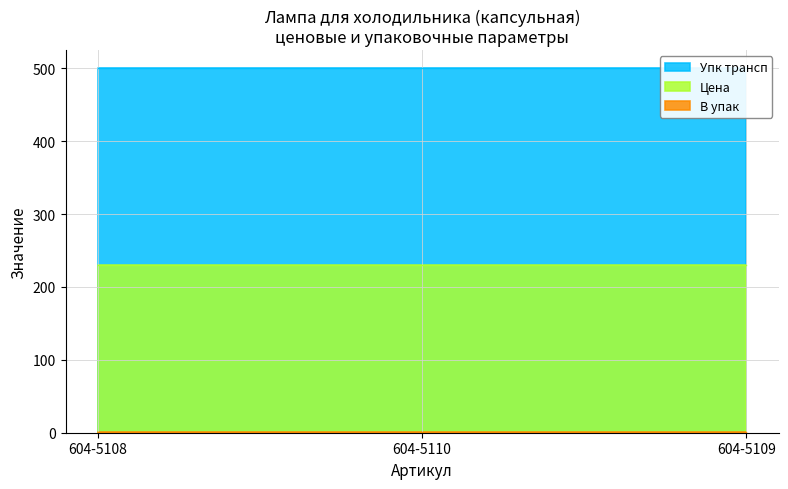

Which series has the widest spread of values?

Цена